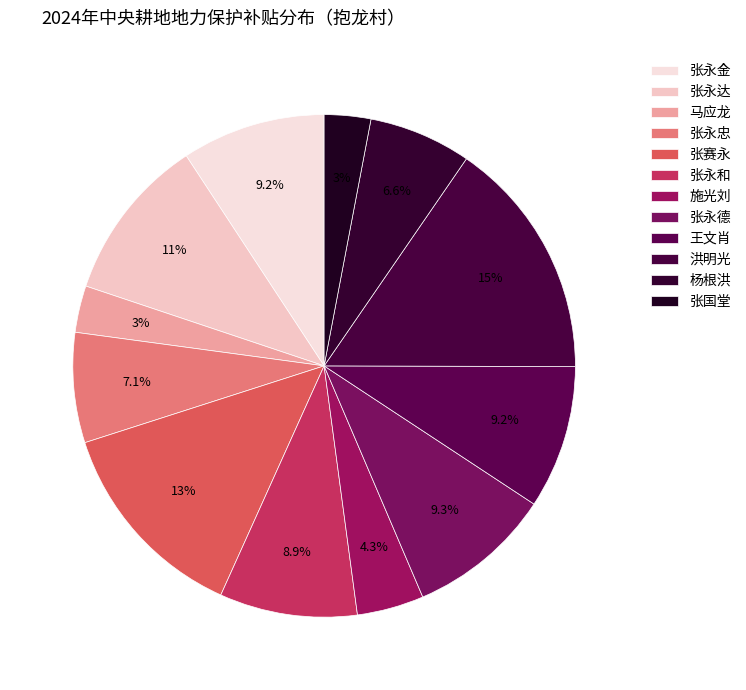

To the nearest percent, what portion does 马应龙 represent?

3%